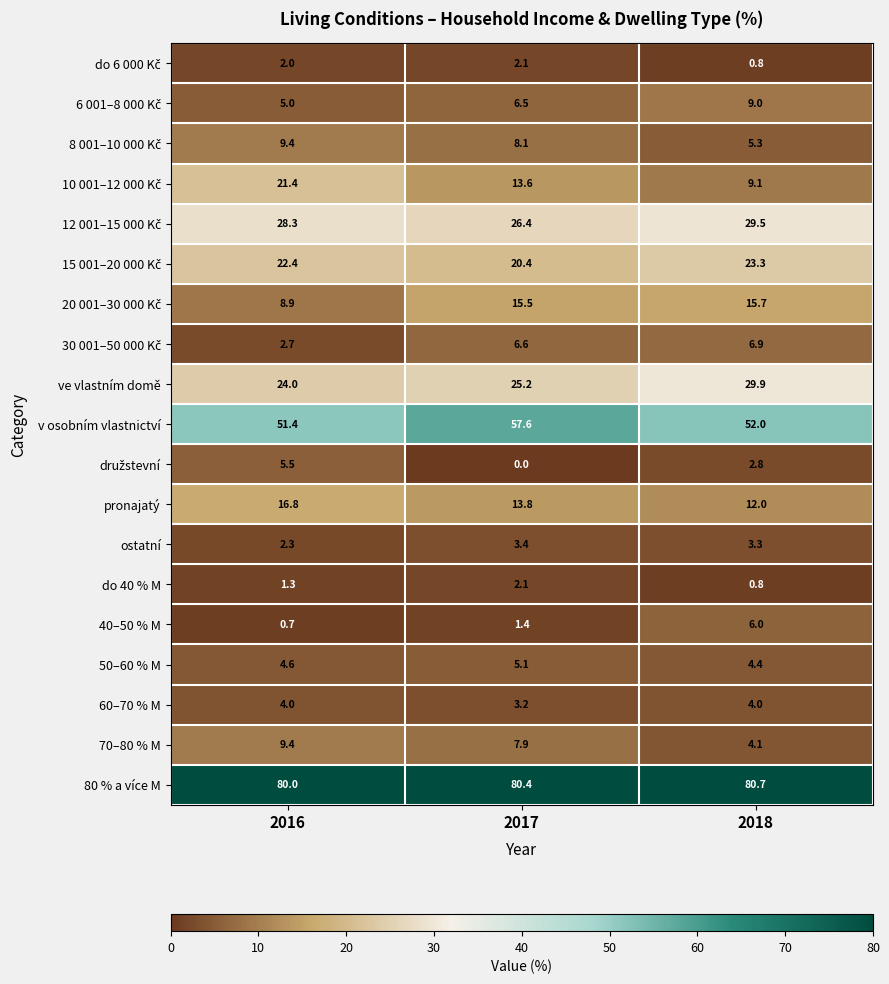

How many data points does each series have?

3